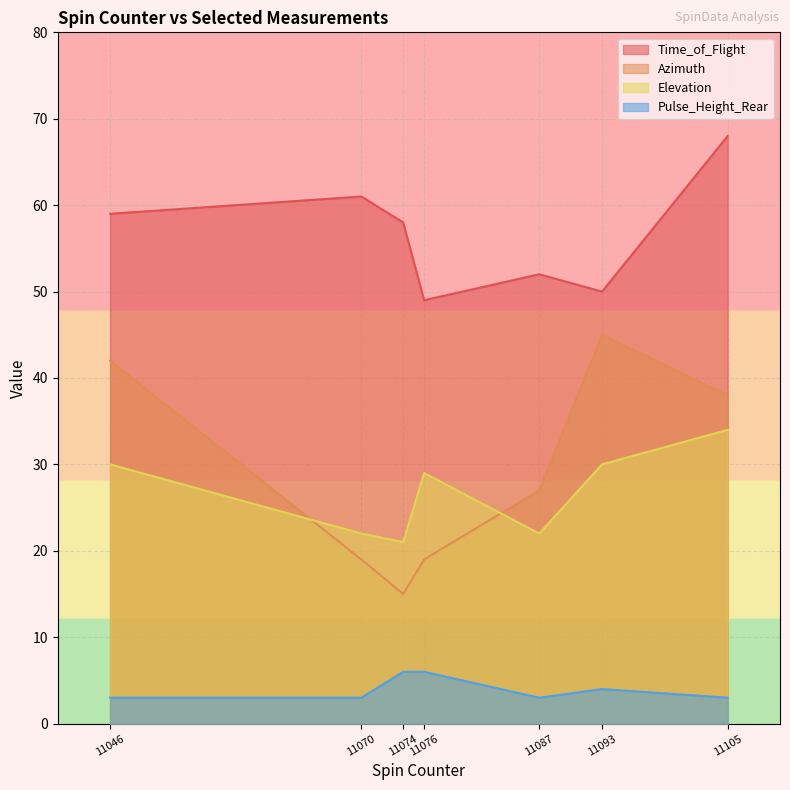

What is the total value across all series at 11093?

129